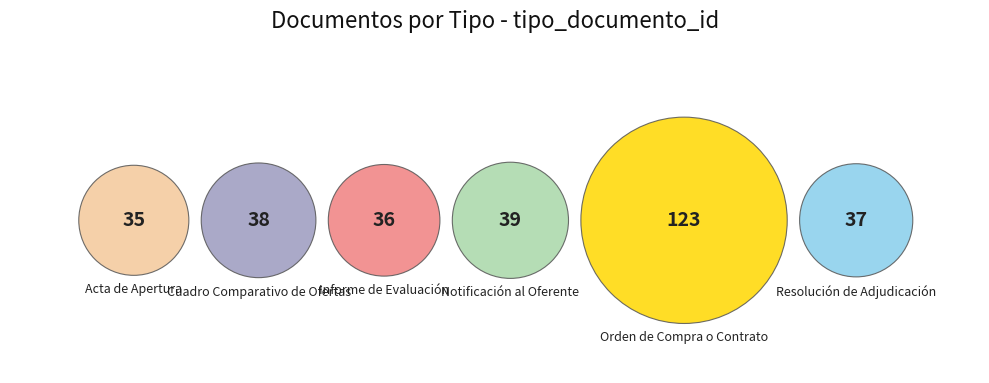

What percentage is the Resolución de Adjudicación slice, to the nearest percent?

12%